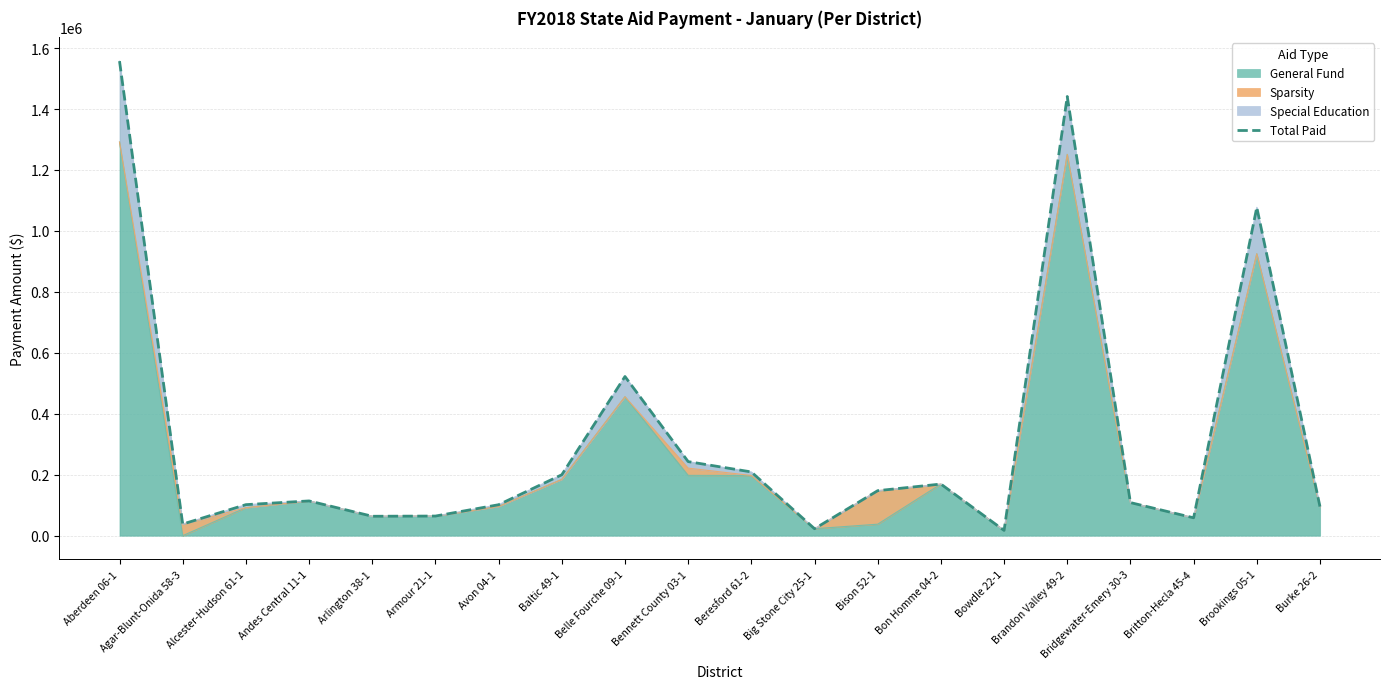

At which label is the value closest to 787240?

Belle Fourche 09-1